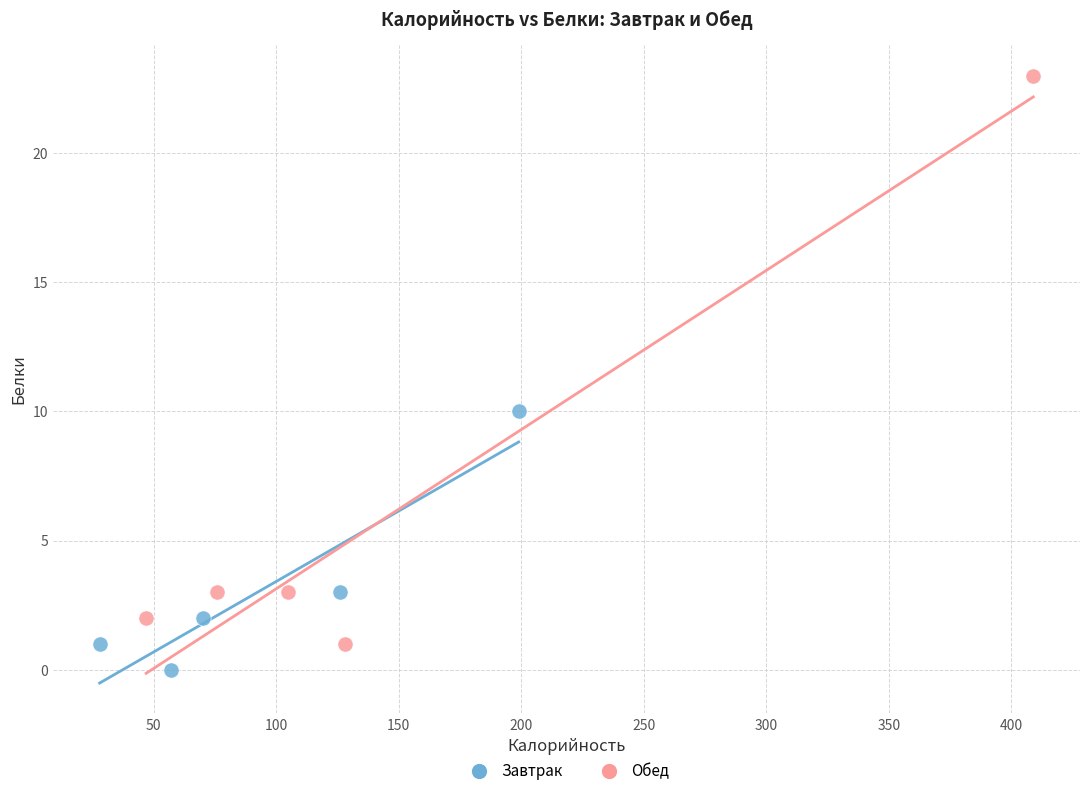

Which series has the widest spread of Y values?

Обед